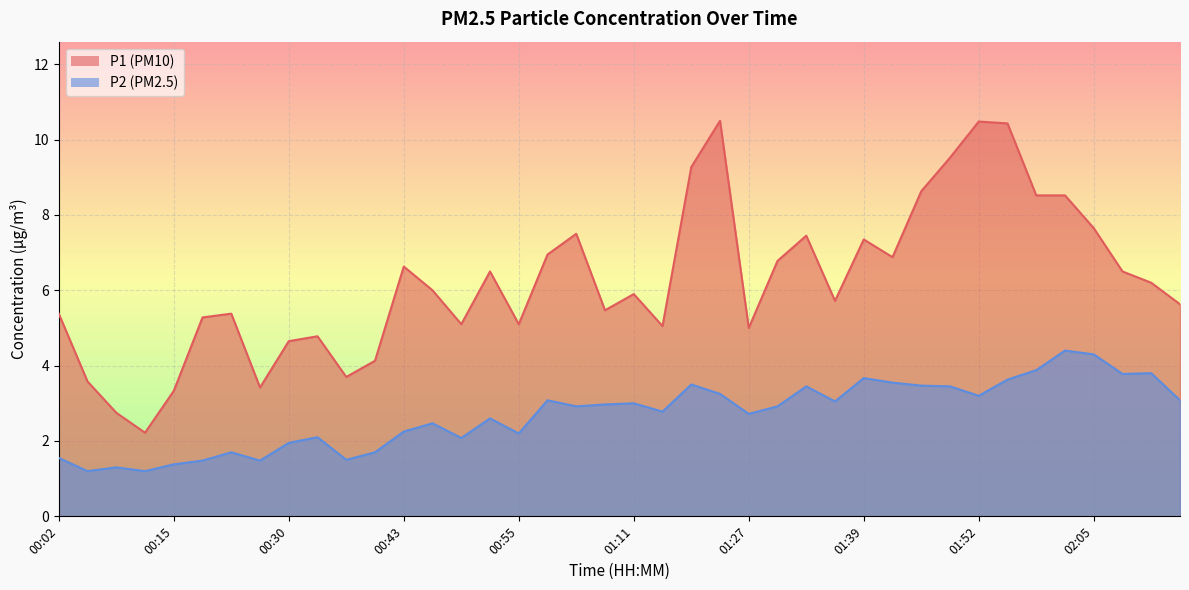

True or false: P1 and P2 intersect in this chart.

False